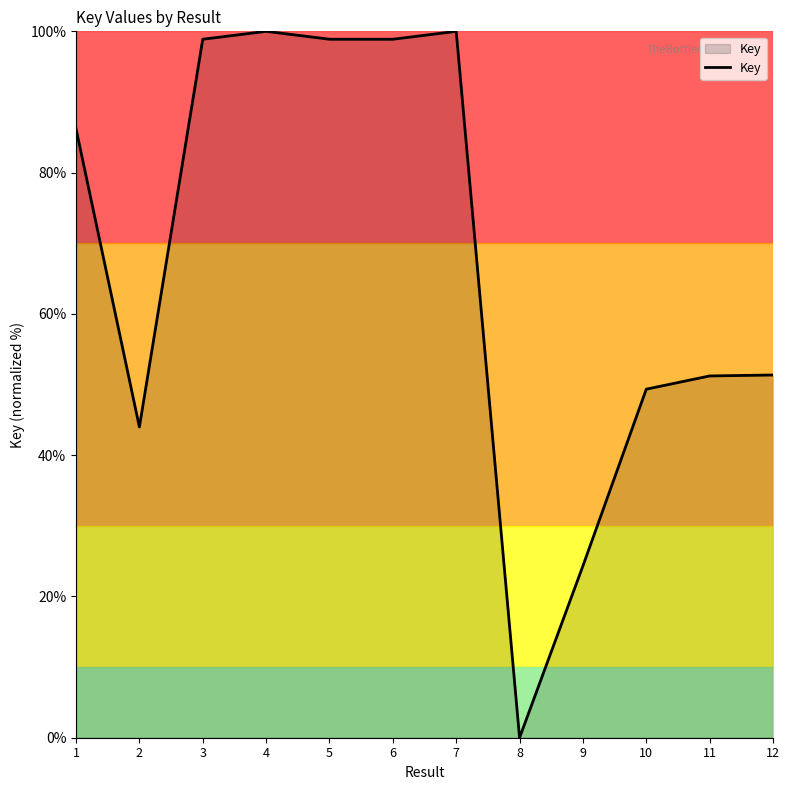

What is the sum of the values at 12 and 8?

51.3